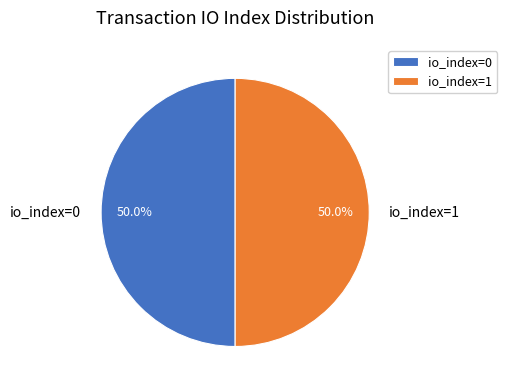

What is the ratio of the value at io_index=0 to the value at io_index=1?

1.0